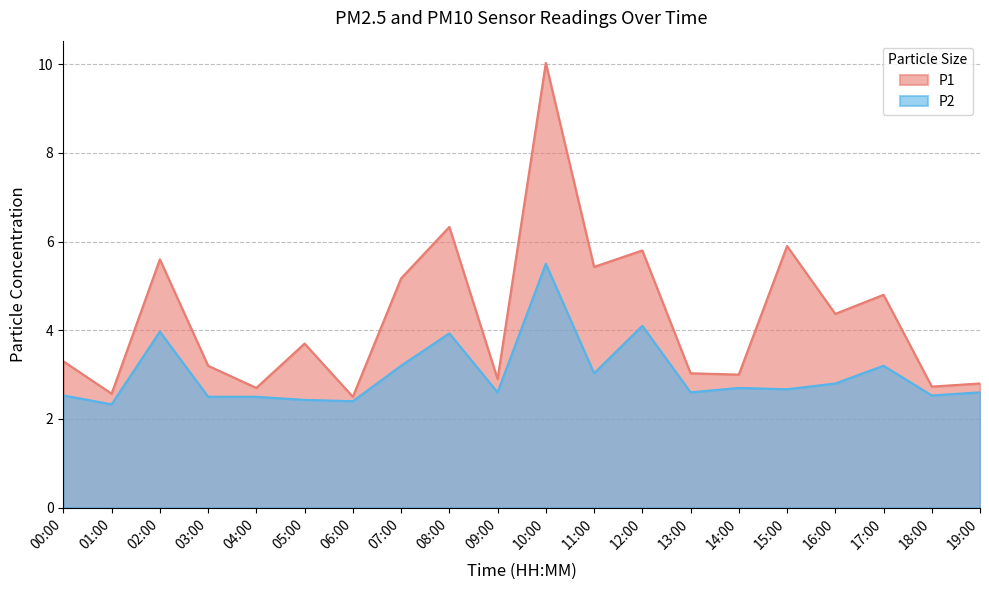

Where does the P1 series first go above 3?

00:00